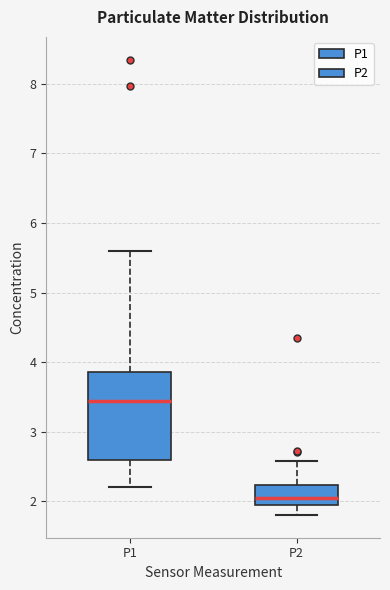

Which box's median line is the lowest?

P2